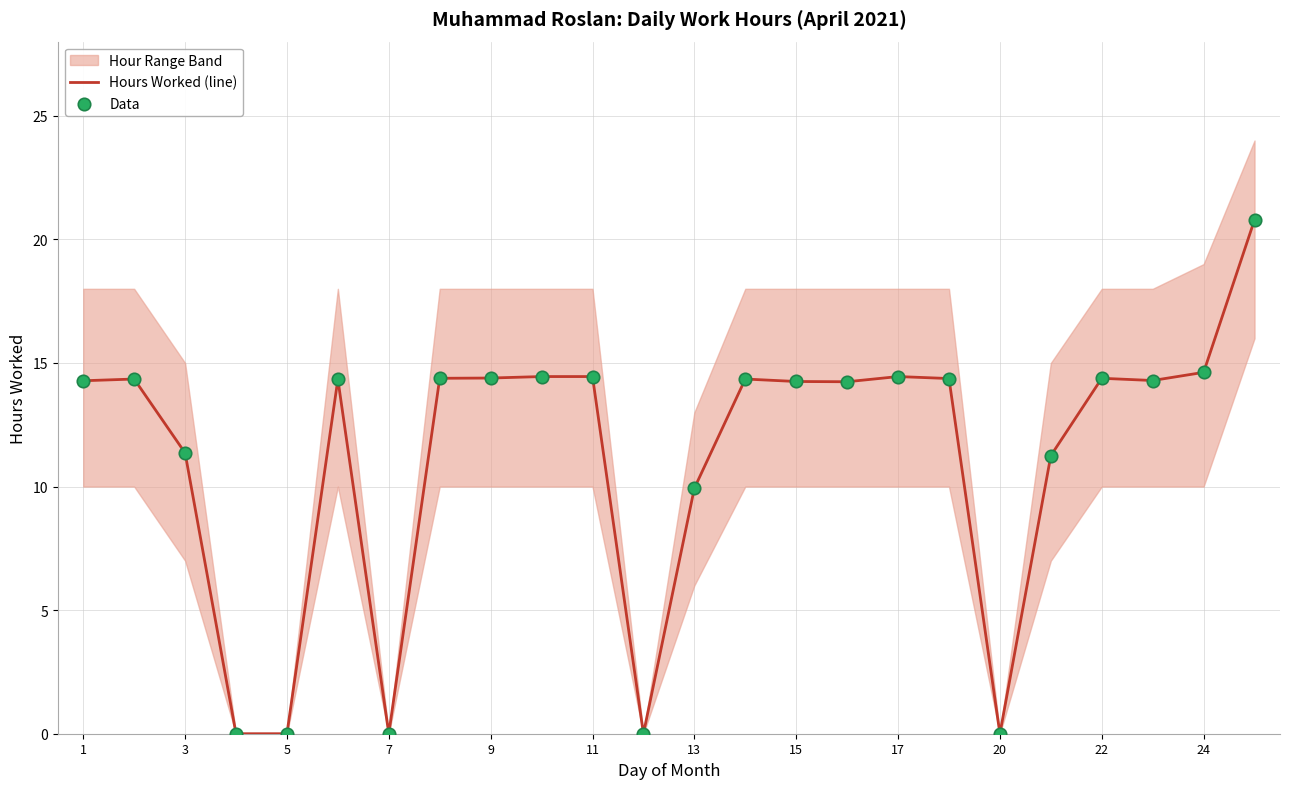

Which series has the largest total across all categories?

Hours Worked (line)